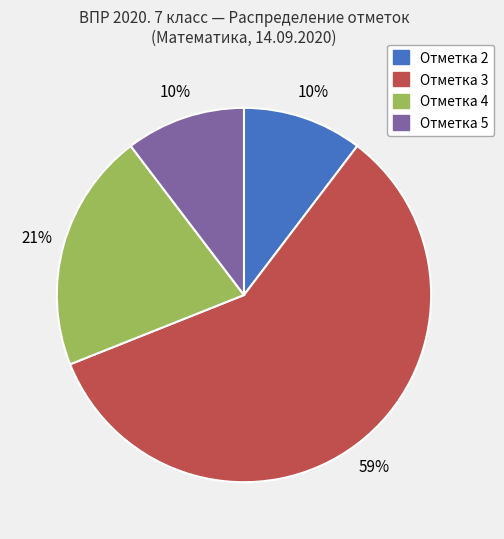

Is the sum of Отметка 4 and Отметка 5 greater than half?

No